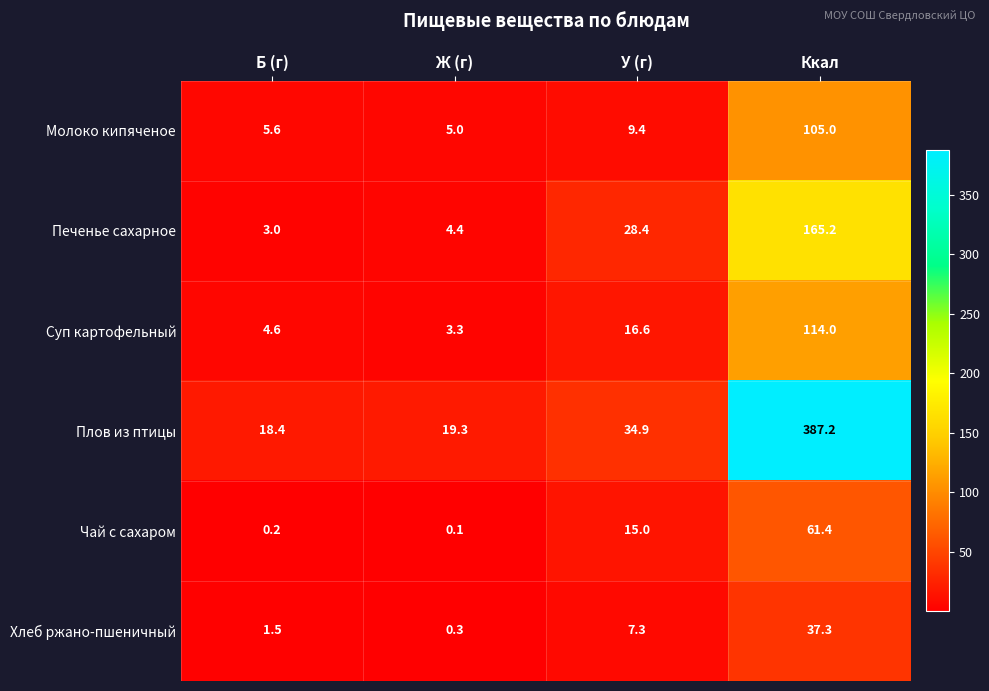

What is the maximum value shown in the chart?

387.2